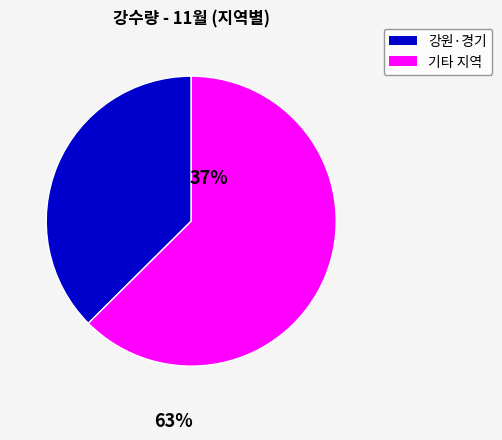

Is there a majority slice in this chart?

Yes